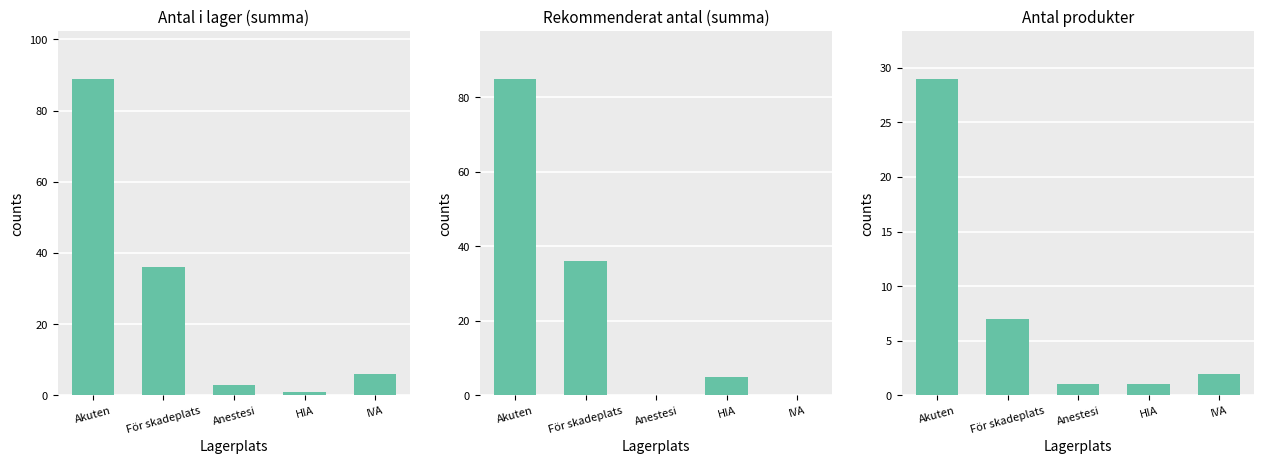

What position from the left is Anestesi?

3